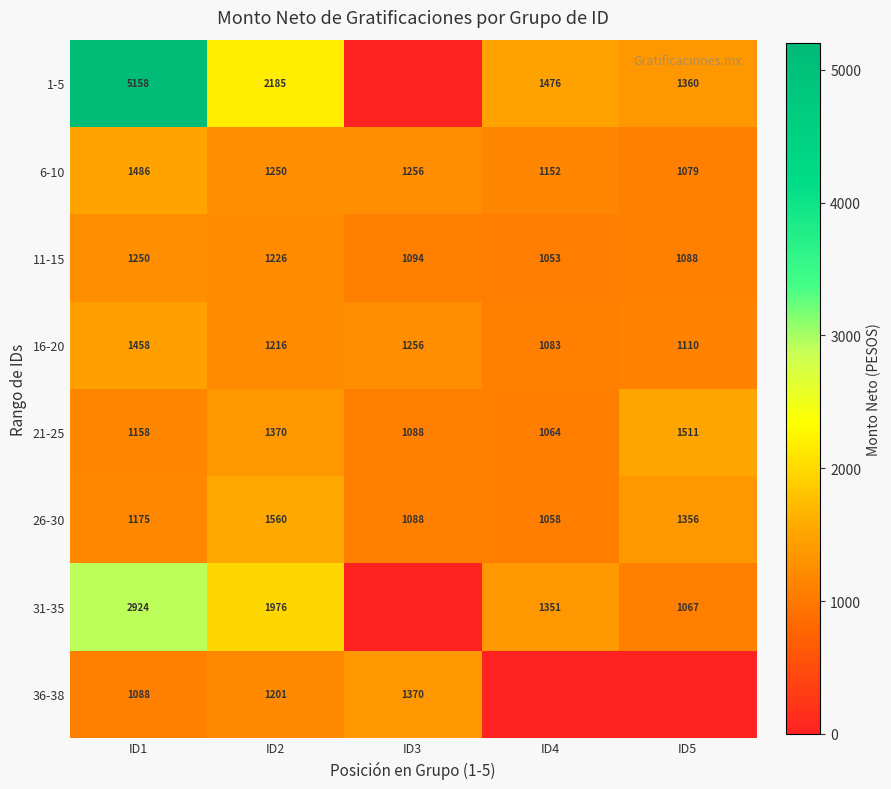

True or false: 16-20 has a value of 815 at ID2.

False